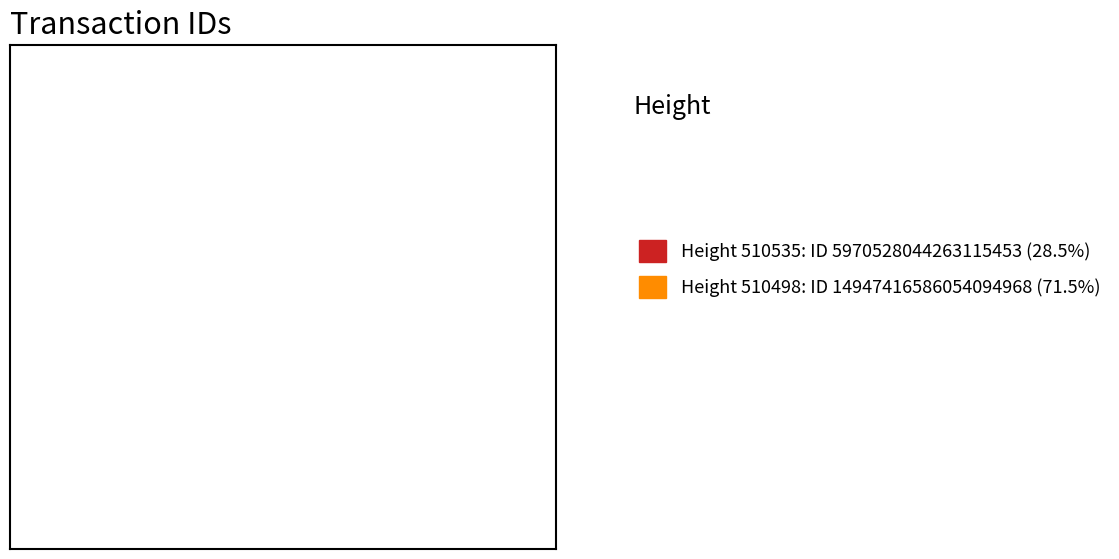

Approximately how many times larger is the value at Height 510535: ID 5970528044263115453 (28.5%) compared to Height 510498: ID 14947416586054094968 (71.5%)?

0.4